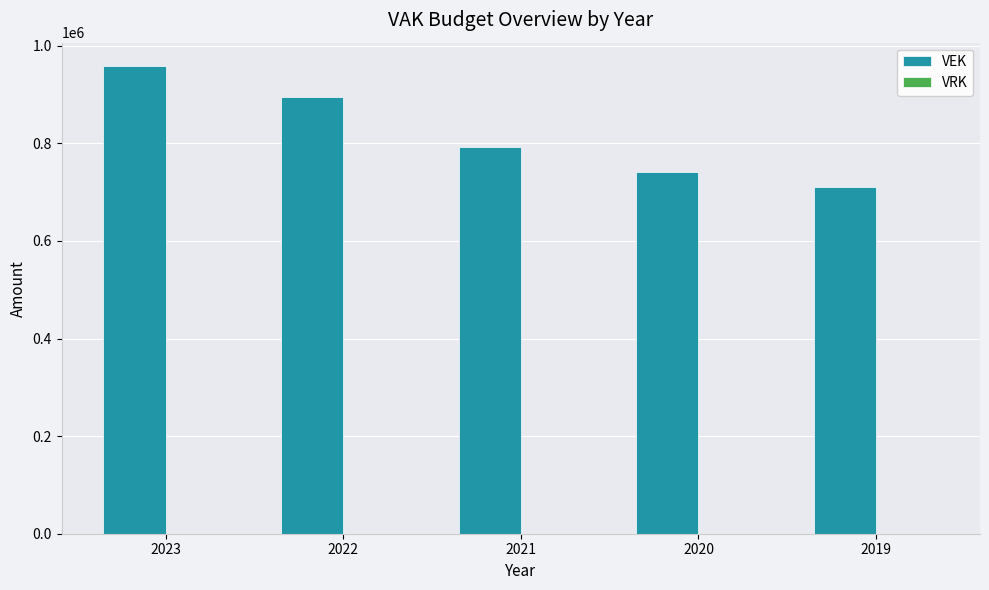

The value at 2019 is 710844. True or false?

True